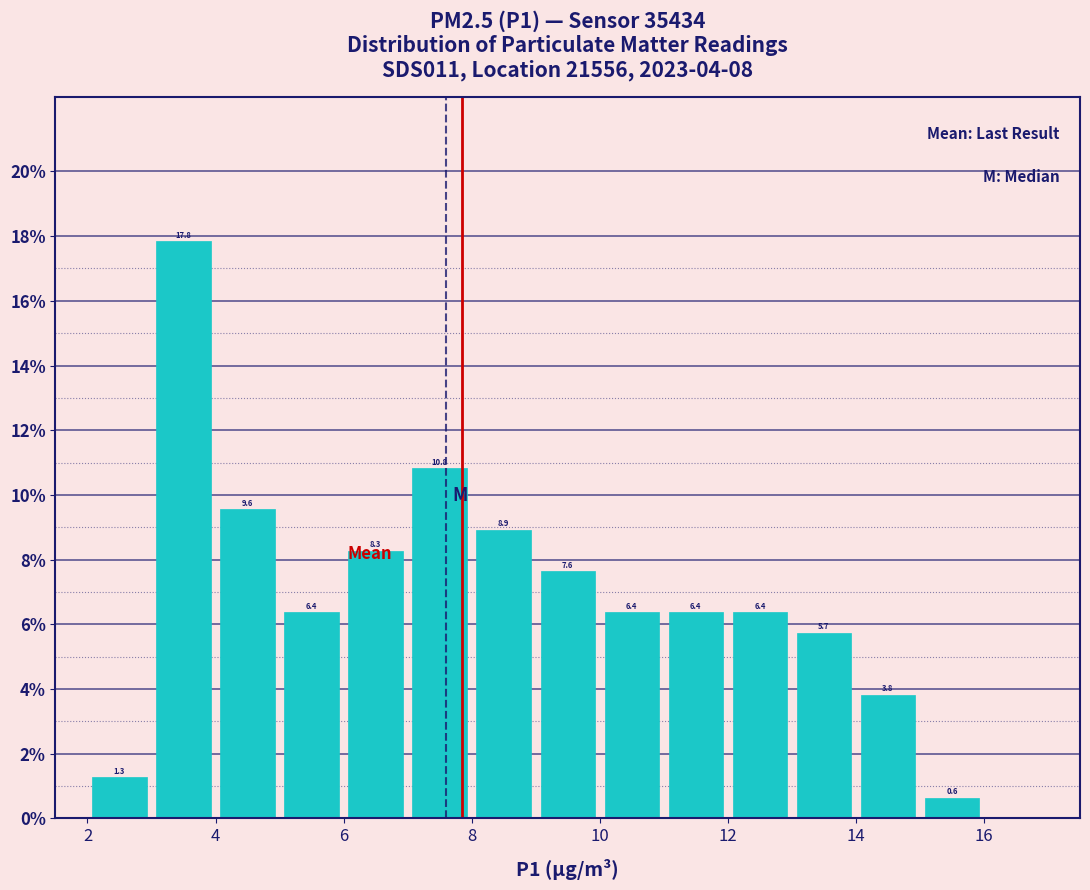

Over which range of the x-axis is the bar tallest?

3 to 4